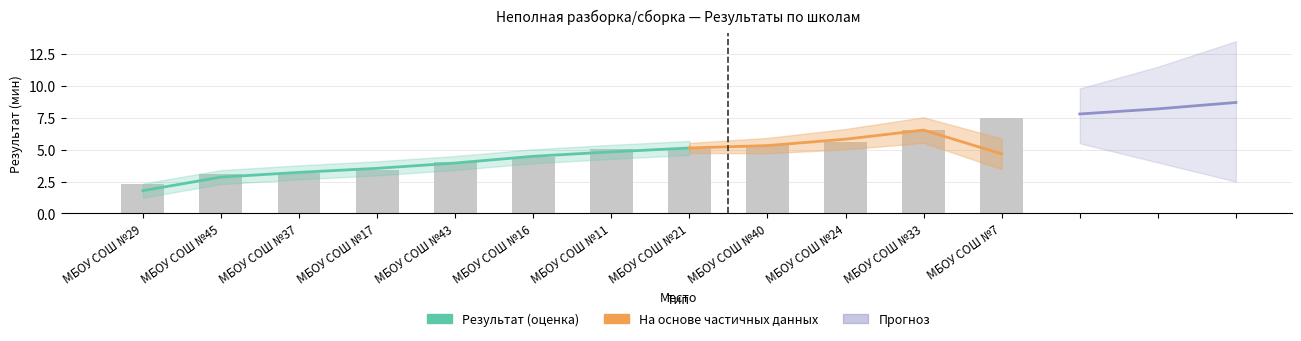

List the labels in order of value, smallest first.

МБОУ СОШ №29, МБОУ СОШ №45, МБОУ СОШ №37, МБОУ СОШ №17, МБОУ СОШ №43, МБОУ СОШ №16, МБОУ СОШ №11, МБОУ СОШ №21, МБОУ СОШ №40, МБОУ СОШ №24, МБОУ СОШ №33, МБОУ СОШ №7